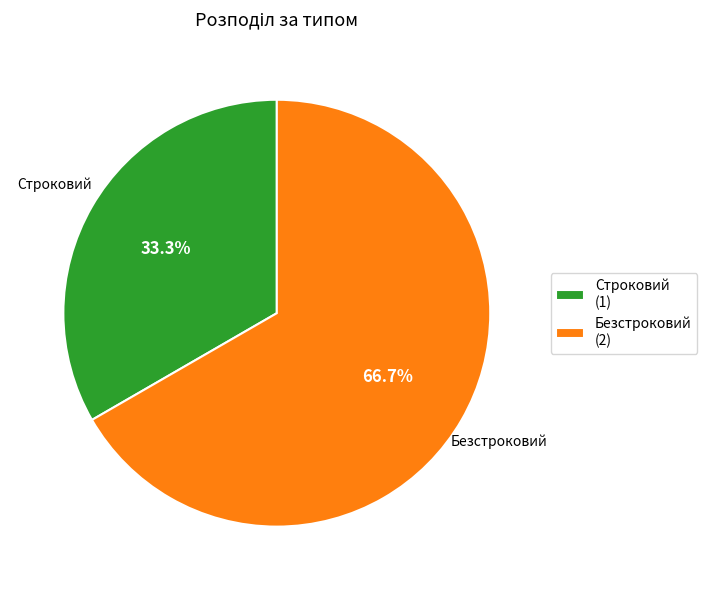

Is Безстроковий the majority of the pie?

Yes